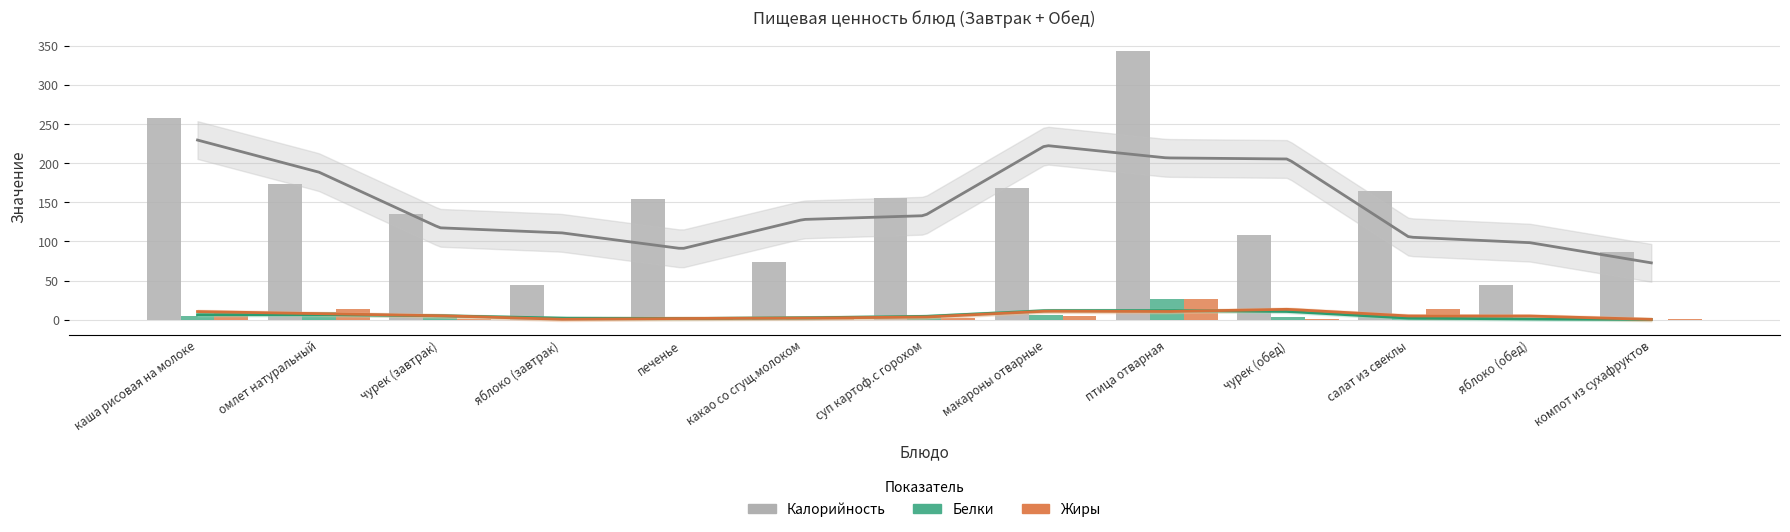

Rank the categories by Белки value from highest to lowest.

птица отварная, омлет натуральный, макароны отварные, чурек (завтрак), каша рисовая на молоке, какао со сгущ.молоком, чурек (обед), суп картоф.с горохом, салат из свеклы, яблоко (завтрак), яблоко (обед), печенье, компот из сухафруктов